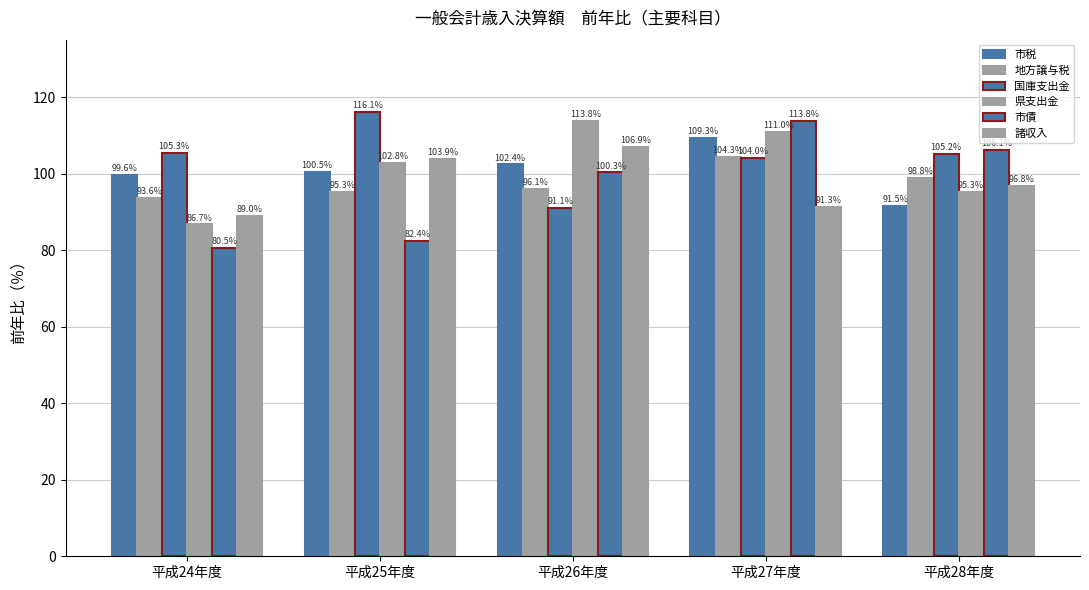

How many values in the 諸収入 series exceed 96?

3